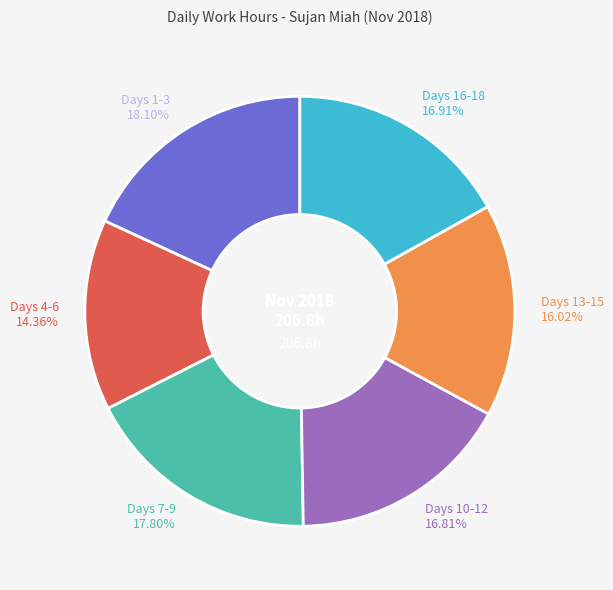

What is the ratio of the value at Days 4-6 14.36% to the value at Days 16-18 16.91%?

0.8